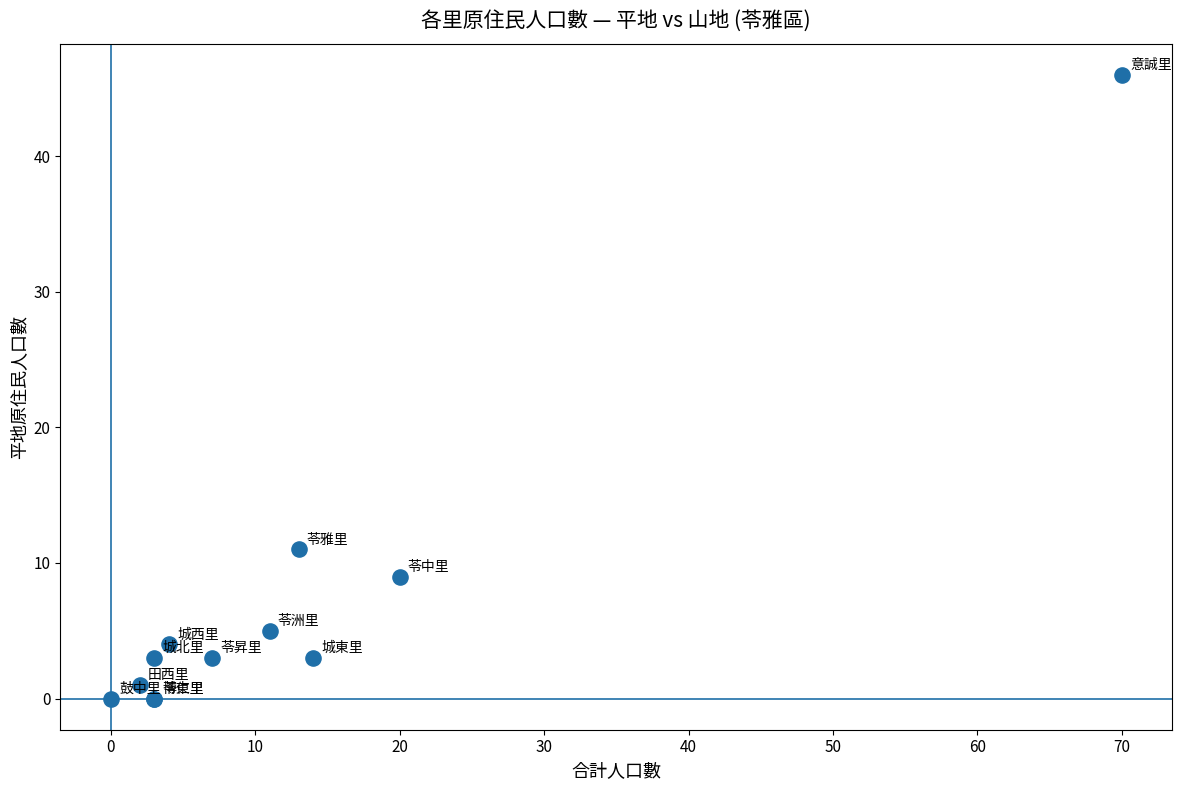

What Y value in the scatter plot is closest to 23?

11